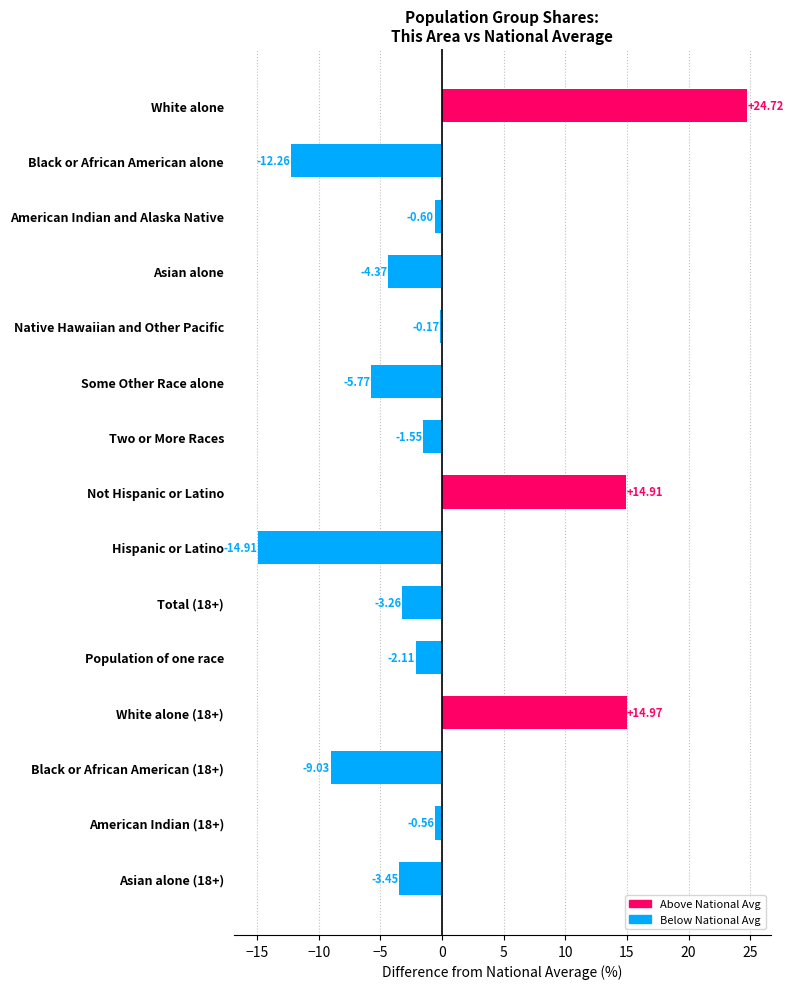

Where is the data nearest to the value 4?

Native Hawaiian and Other Pacific